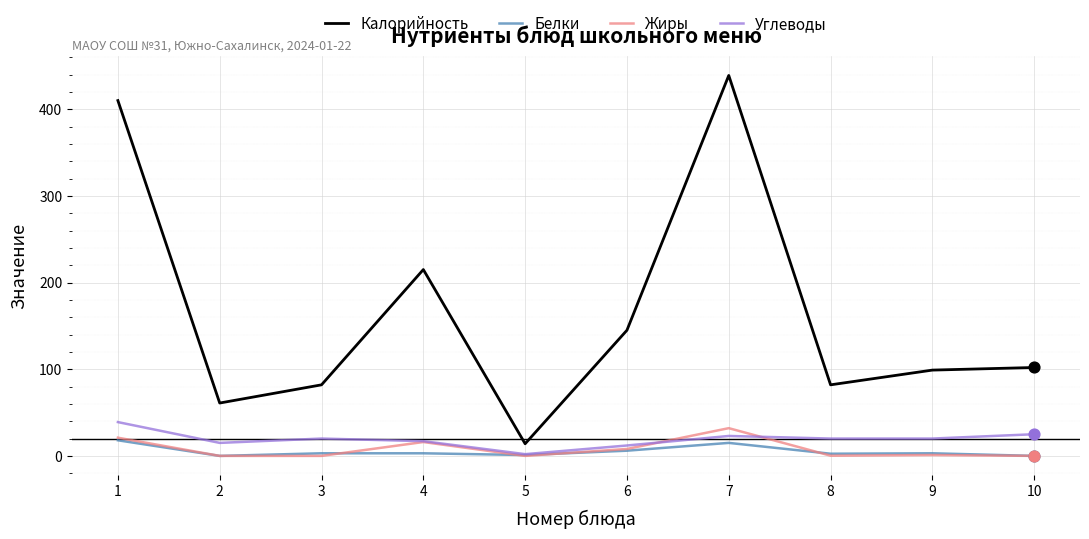

At how many categories does at least one series exceed 152?

3